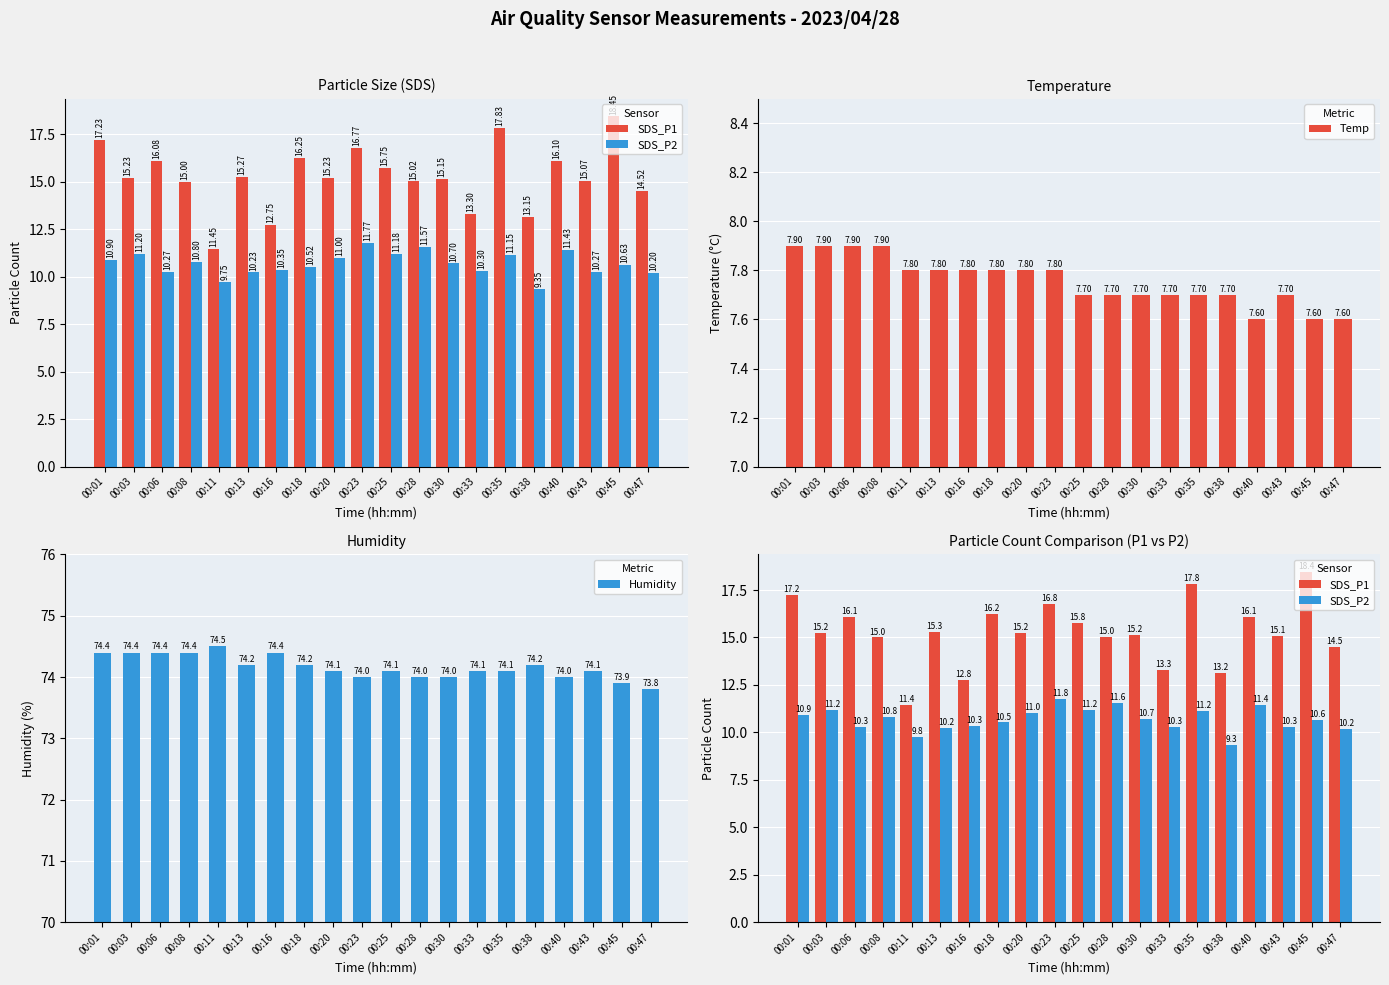

What is the maximum value for SDS_P1?

18.4